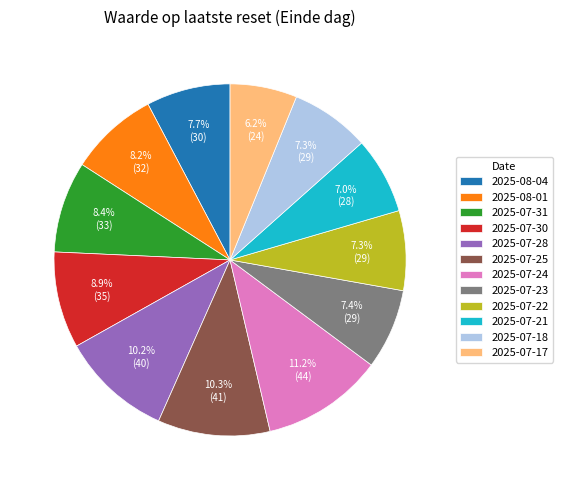

Combined, what portion of the pie is 2025-07-22 and 2025-07-25?

17.6%